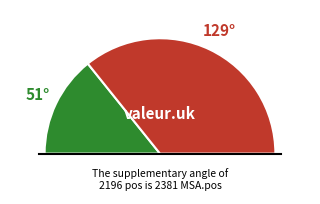

Between 2196 and 850, which is larger?

2196